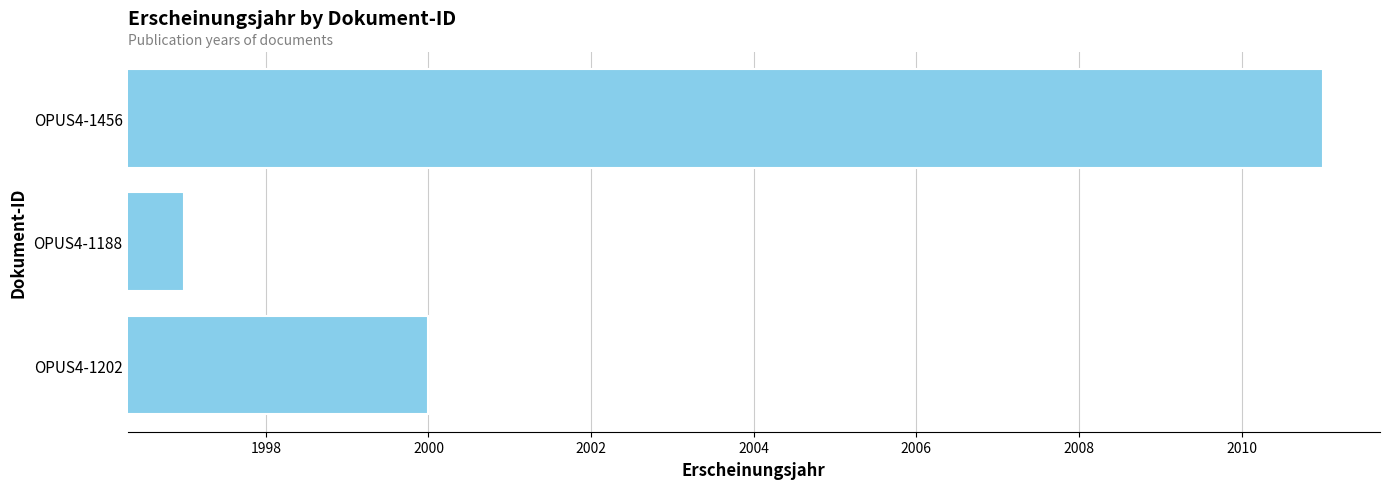

Is it true that the value at OPUS4-1202 is 2000?

True